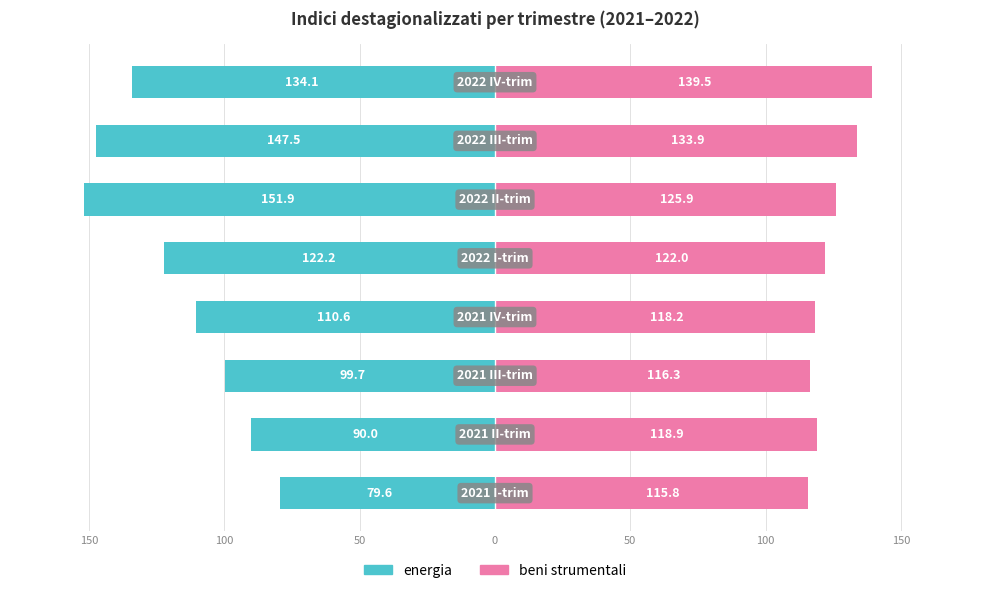

How many groups of bars are there?

8